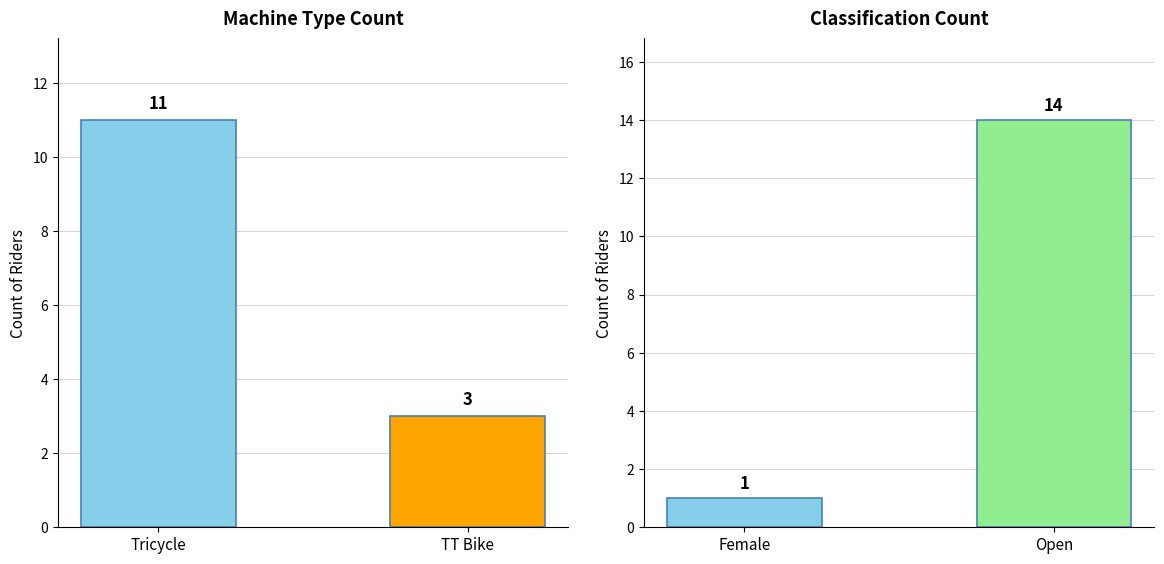

Which category has the lowest value in the Machine Count series?

TT Bike